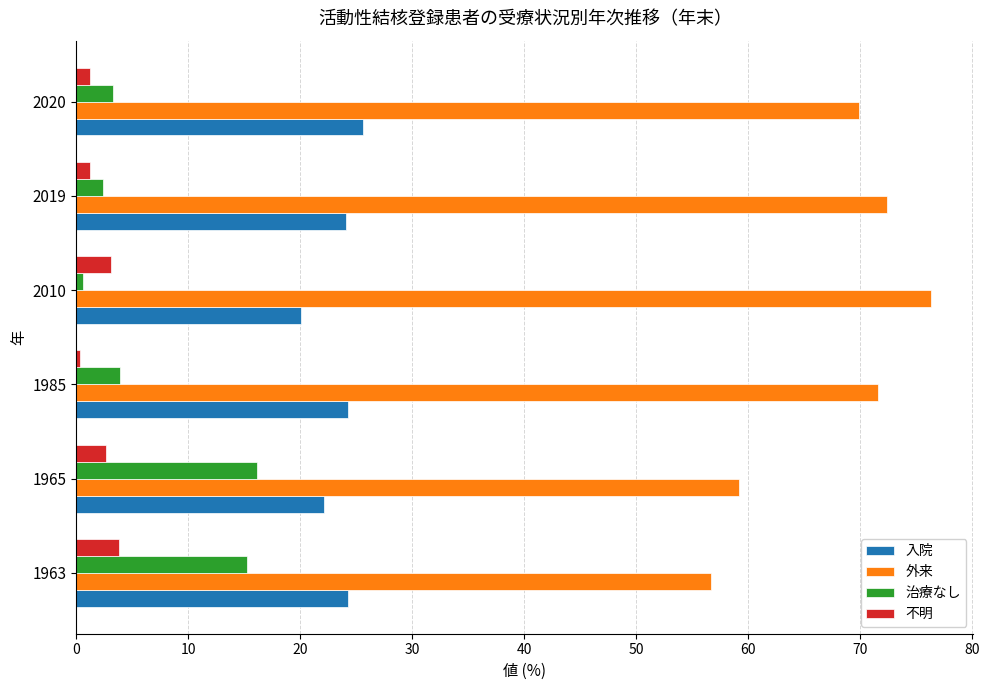

At which label does 治療なし reach its peak?

1965